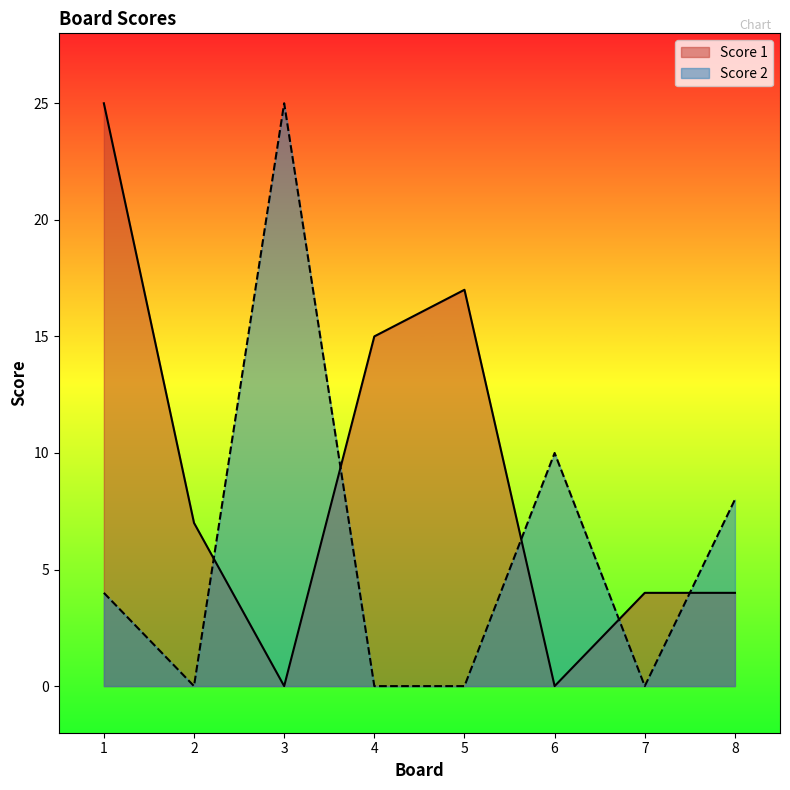

Which series has the largest total across all categories?

Score 1